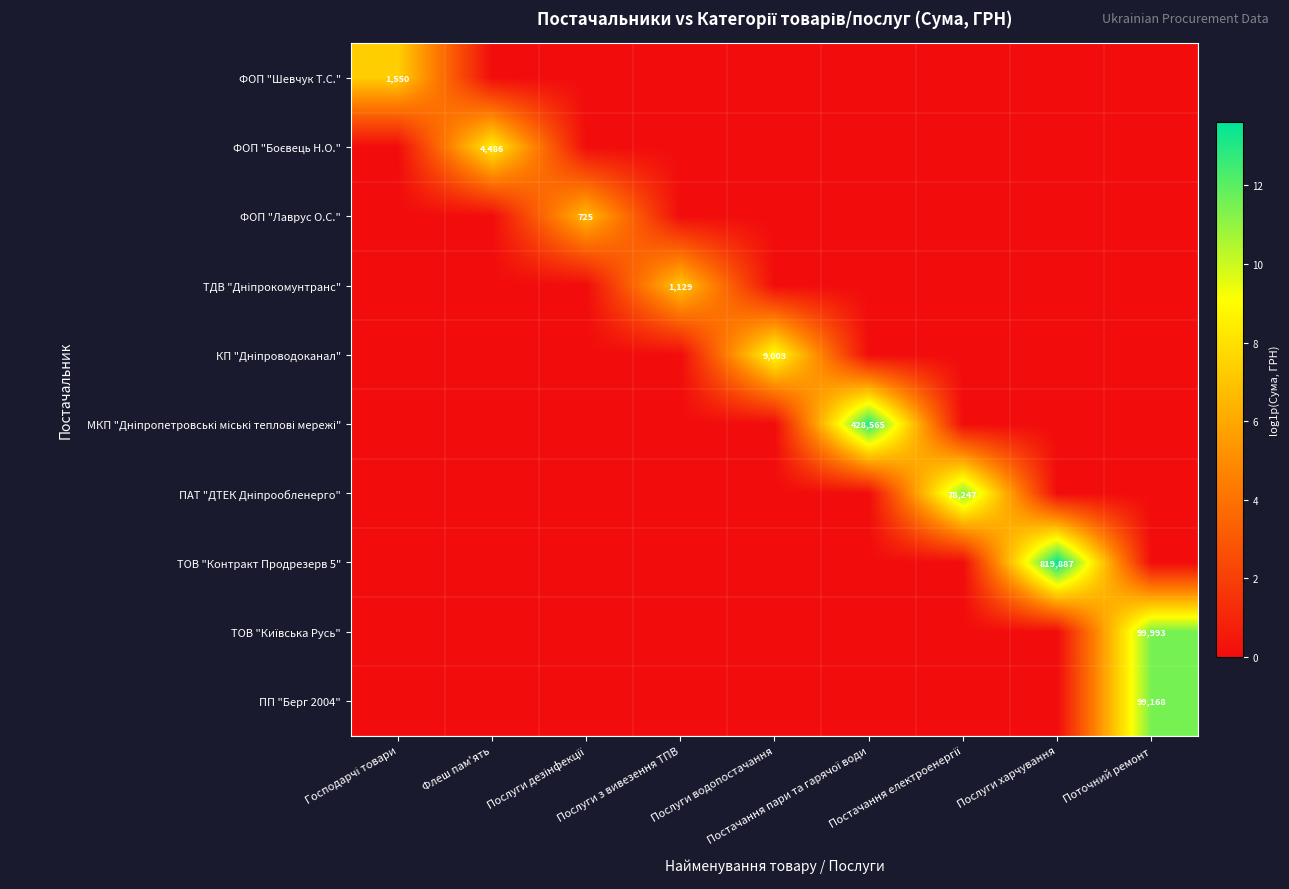

The ТОВ "Контракт Продрезерв 5" series shows 0.0 at Господарчі товари. True or false?

True